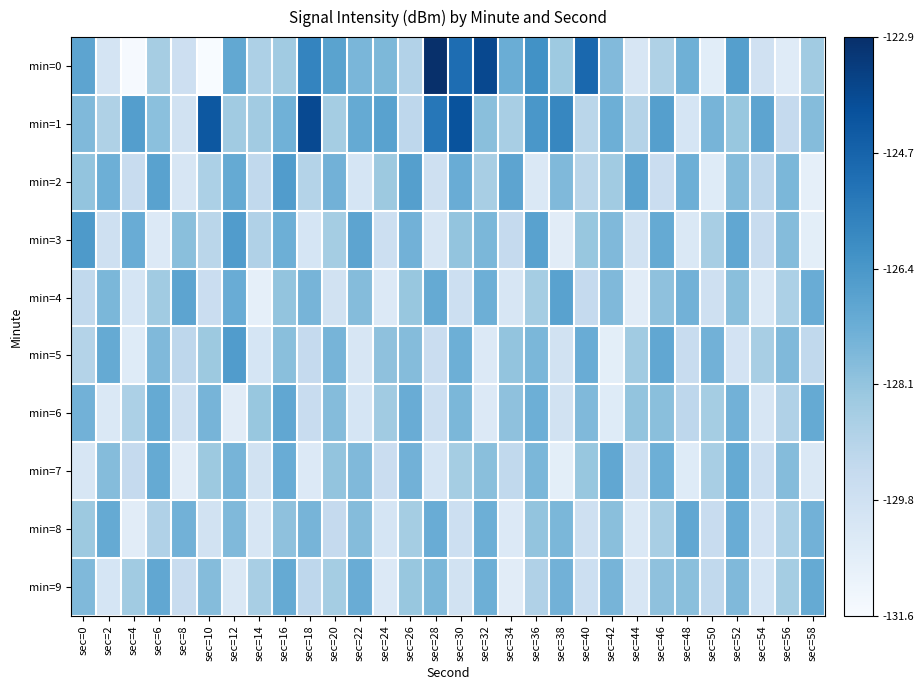

Which series has the largest total across all categories?

min=1